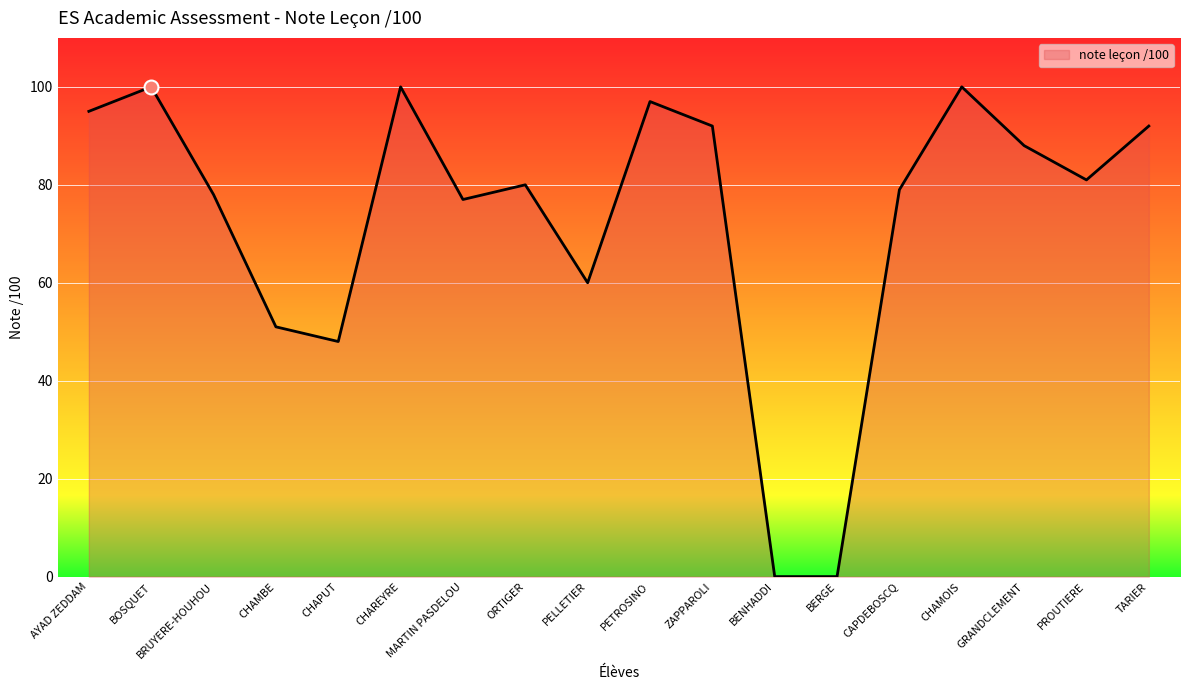

Does the chart display data point markers on the line(s)?

No